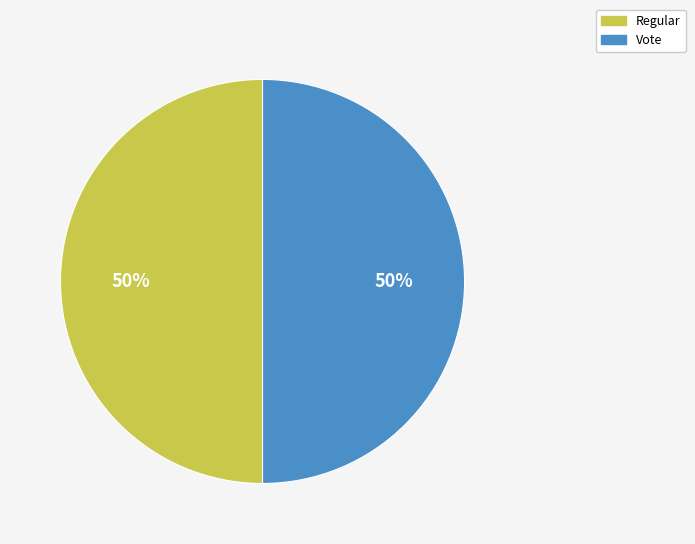

Is it true that Vote is 50% of the pie?

True